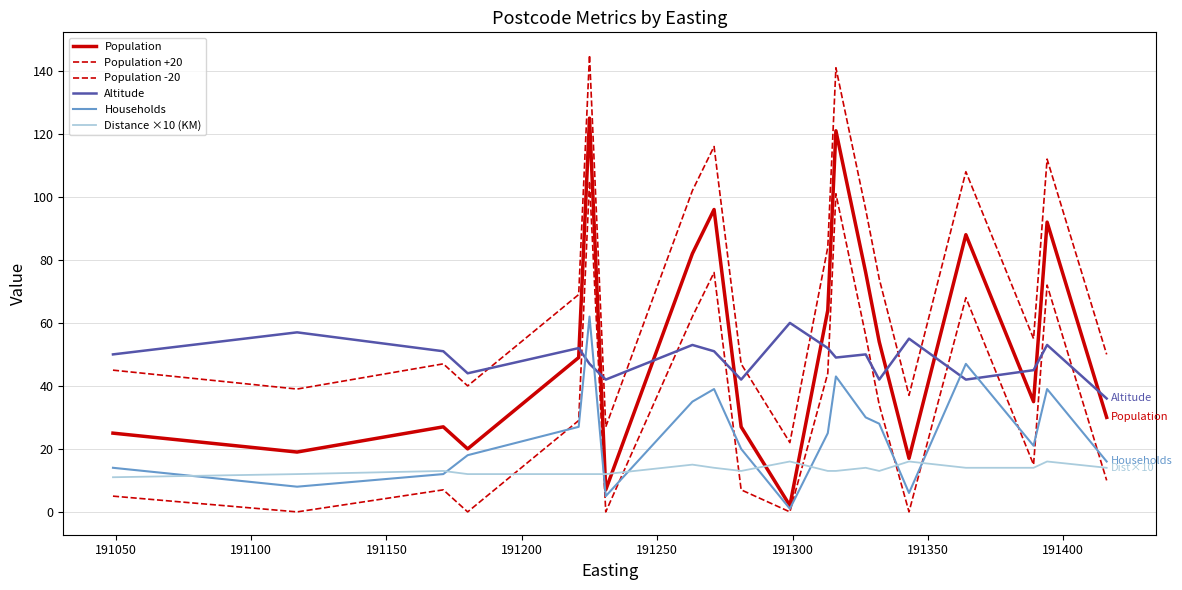

What is the difference between the second highest and second lowest values in the Population +20 series?

114